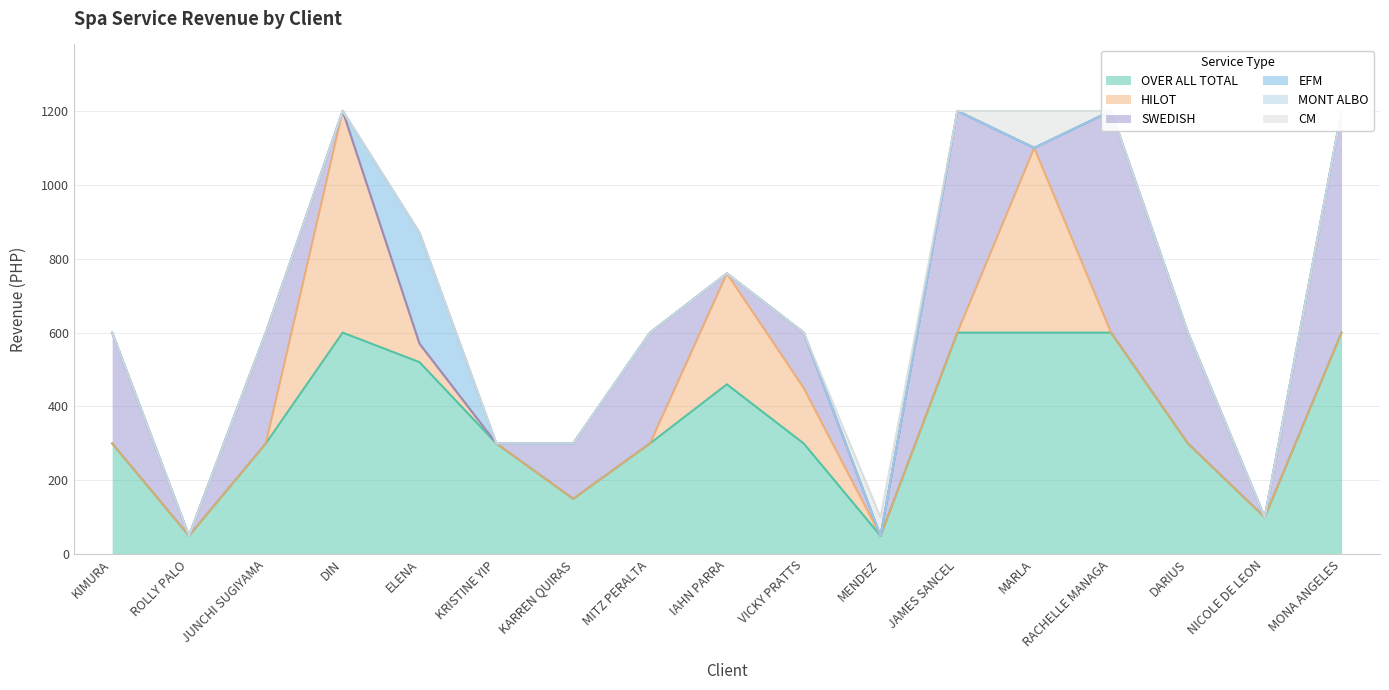

What is the spread (max minus min) of values at IAHN PARRA?

460